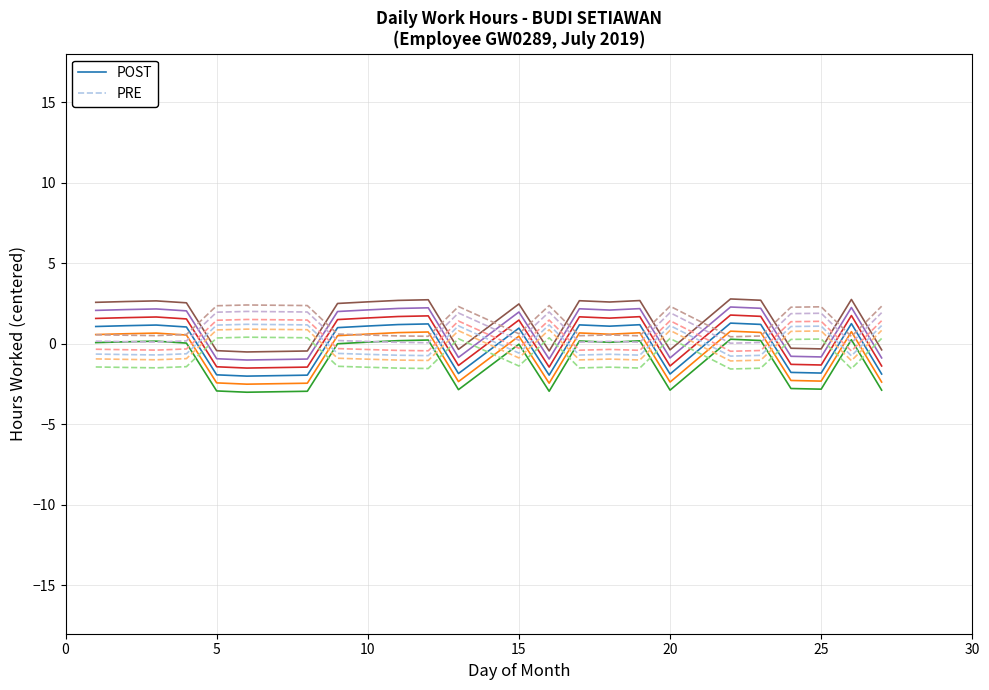

What is the lowest value of the POST series?

-2.0